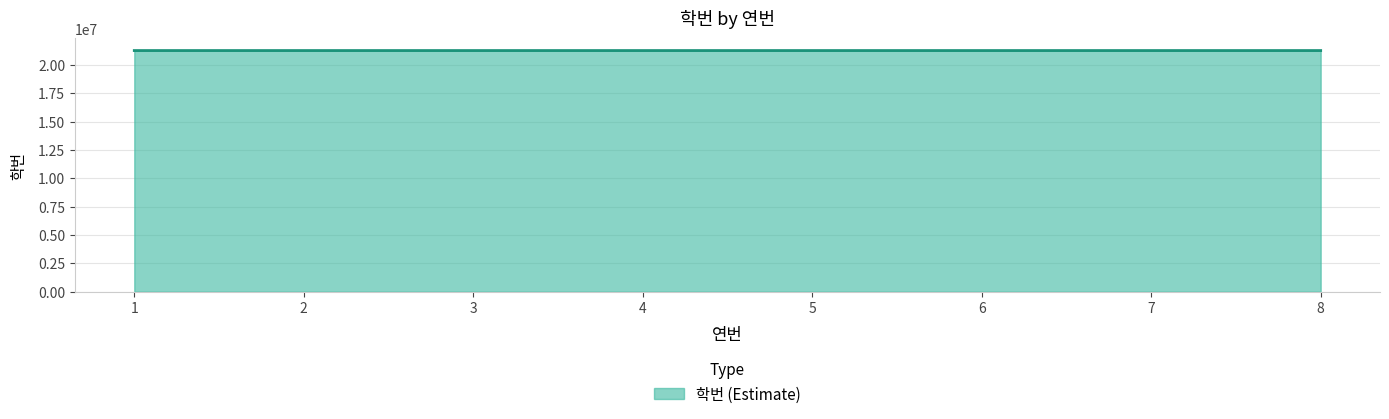

Is it true that the value at 5 is 21283698?

True